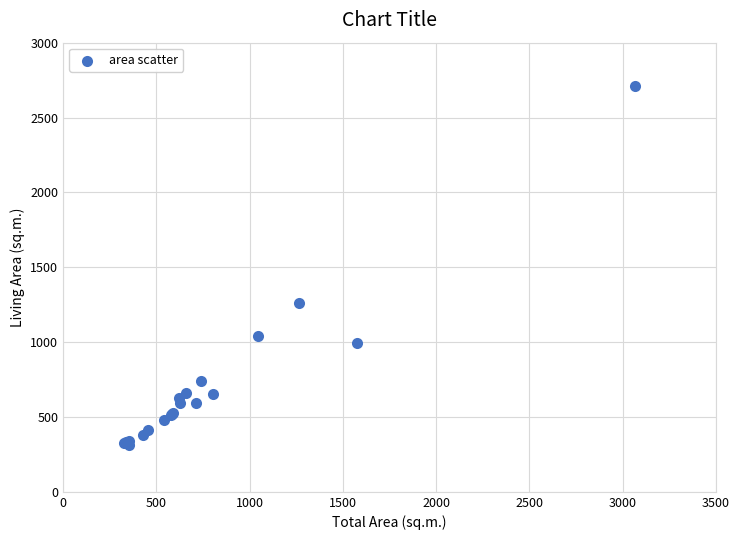

What Y value in the scatter plot is closest to 1512?

1261.2